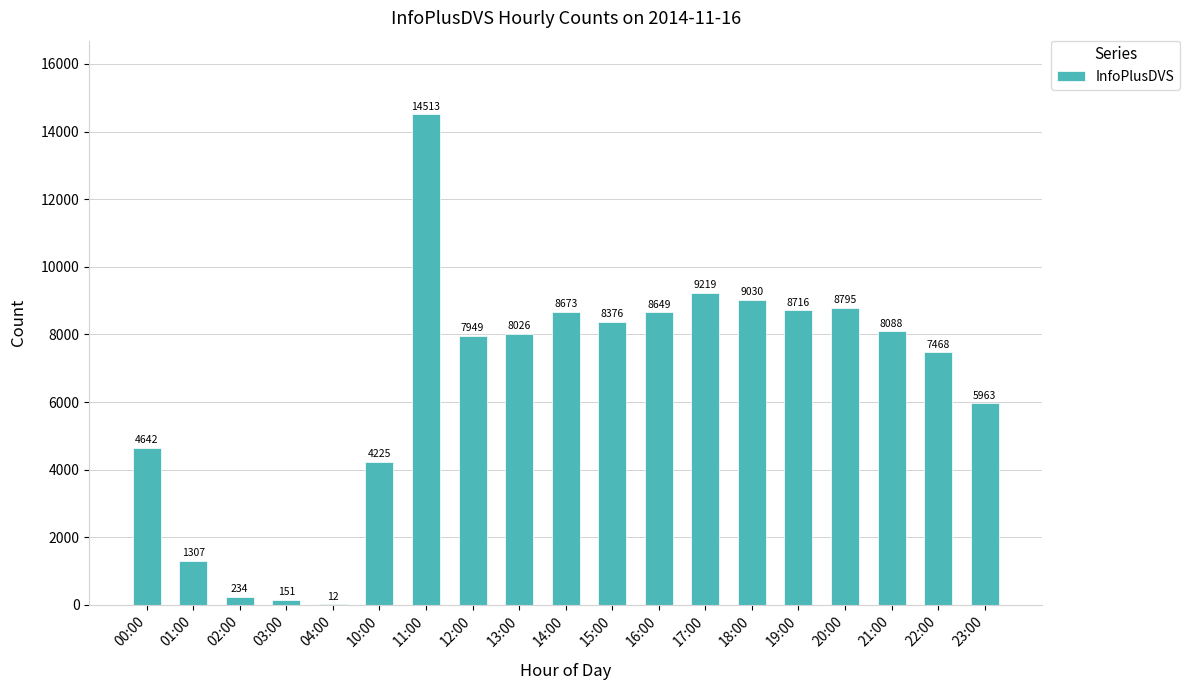

Reading right to left, list all the values displayed in this chart.

23:00=5963	22:00=7468	21:00=8088	20:00=8795	19:00=8716	18:00=9030	17:00=9219	16:00=8649	15:00=8376	14:00=8673	13:00=8026	12:00=7949	11:00=14513	10:00=4225	04:00=12	03:00=151	02:00=234	01:00=1307	00:00=4642